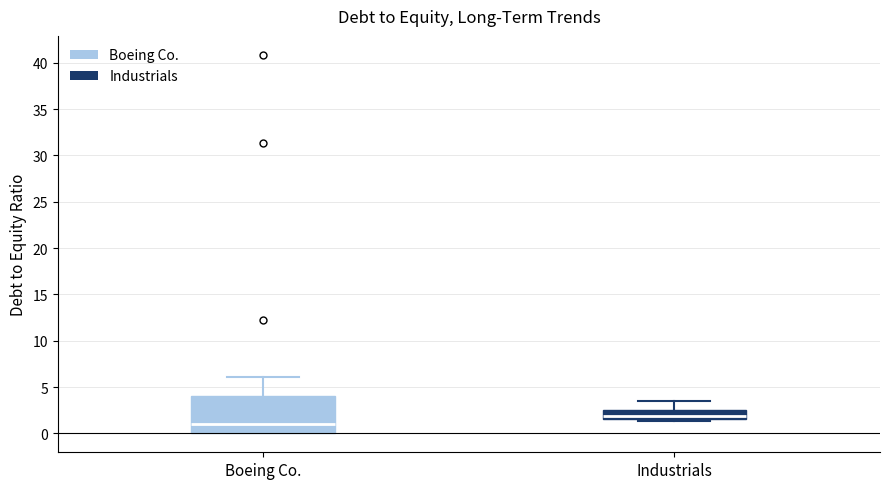

Reading left to right, read every box against the y-axis: the position of its median line, the range the box covers, and the ends of its whiskers. The values are not printed on the chart, so give them approximately, as read against the axis.

Boeing Co.: median 1.0, box 0.0 to 4.0, whiskers 0.0 to 6.0
Industrials: median 2.0, box 1.5 to 2.5, whiskers 1.5 (just below the box's lower edge) to 3.5